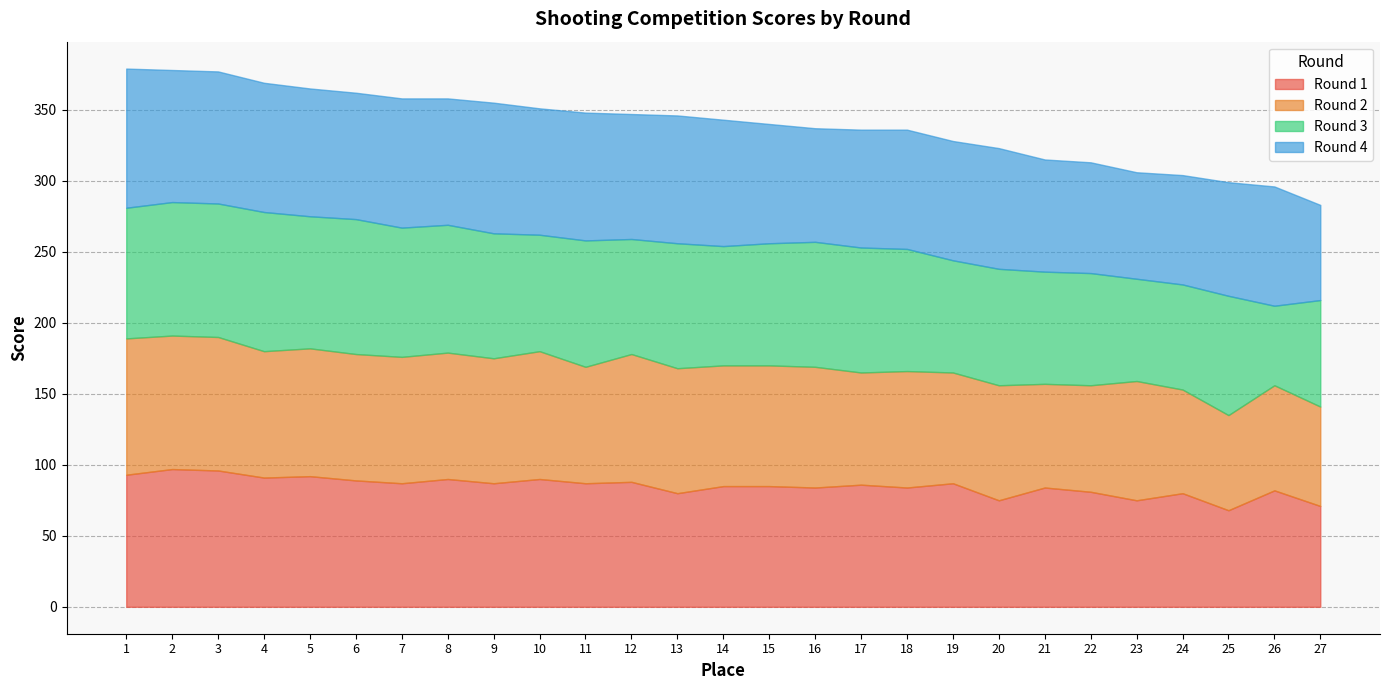

After their last crossing, which series has the higher values: Round 4 or Round 1?

Round 1